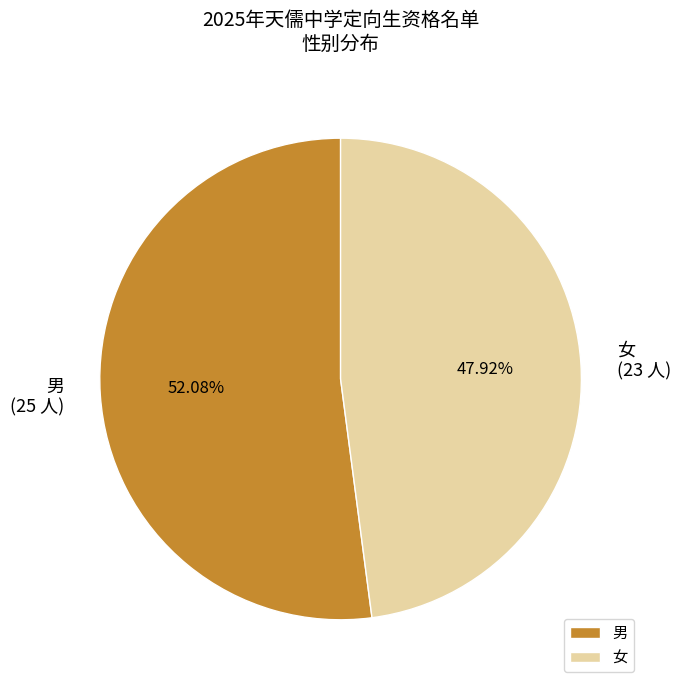

Is it true that 男 is 24% of the pie?

False